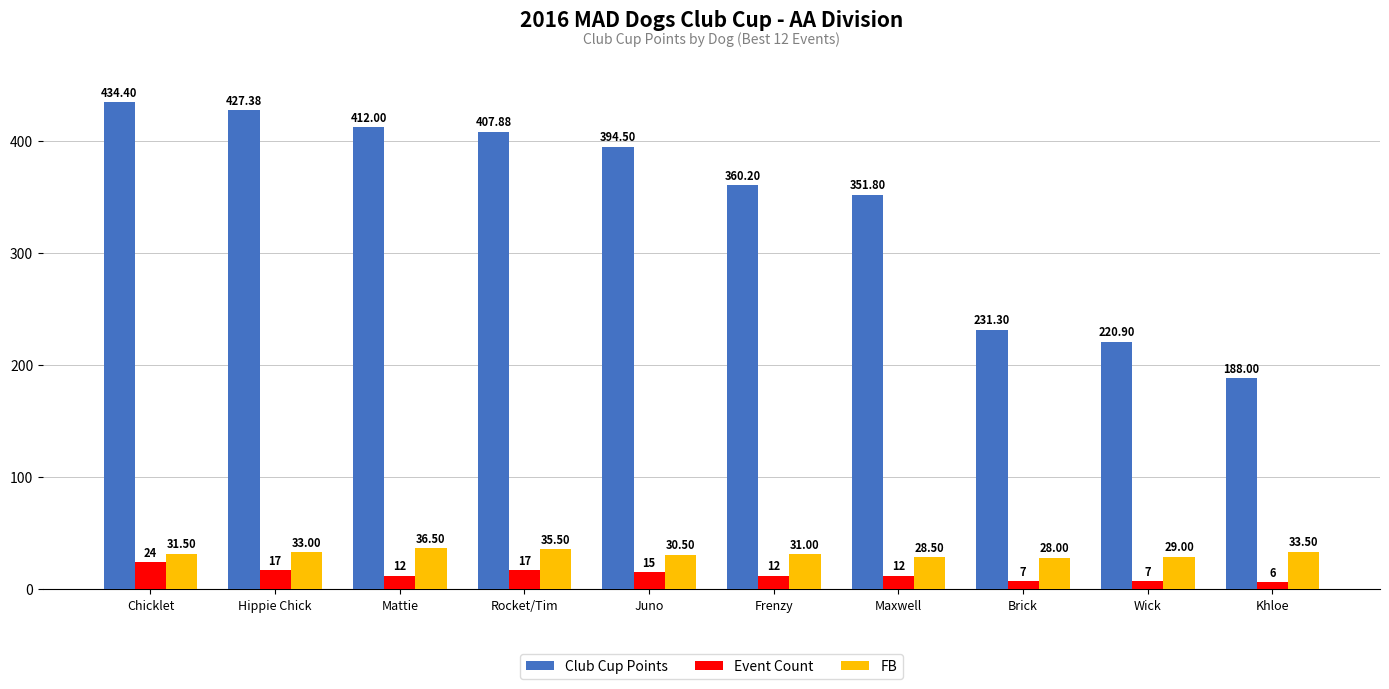

Reading left to right, list all the values displayed in this chart.

Club Cup Points: Chicklet=434.4	Hippie Chick=427.4	Mattie=412.0	Rocket/Tim=407.9	Juno=394.5	Frenzy=360.2	Maxwell=351.8	Brick=231.3	Wick=220.9	Khloe=188.0
Event Count: Chicklet=24.0	Hippie Chick=17.0	Mattie=12.0	Rocket/Tim=17.0	Juno=15.0	Frenzy=12.0	Maxwell=12.0	Brick=7.0	Wick=7.0	Khloe=6.0
FB: Chicklet=31.5	Hippie Chick=33.0	Mattie=36.5	Rocket/Tim=35.5	Juno=30.5	Frenzy=31.0	Maxwell=28.5	Brick=28.0	Wick=29.0	Khloe=33.5